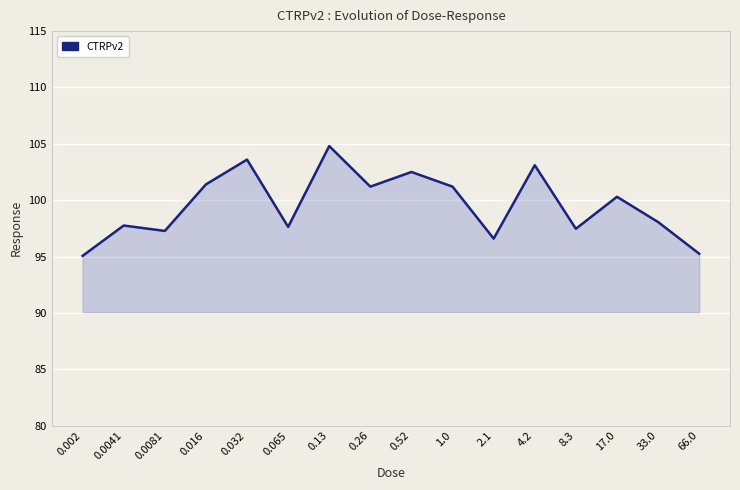

Between 33.0 and 0.002, which is larger?

33.0